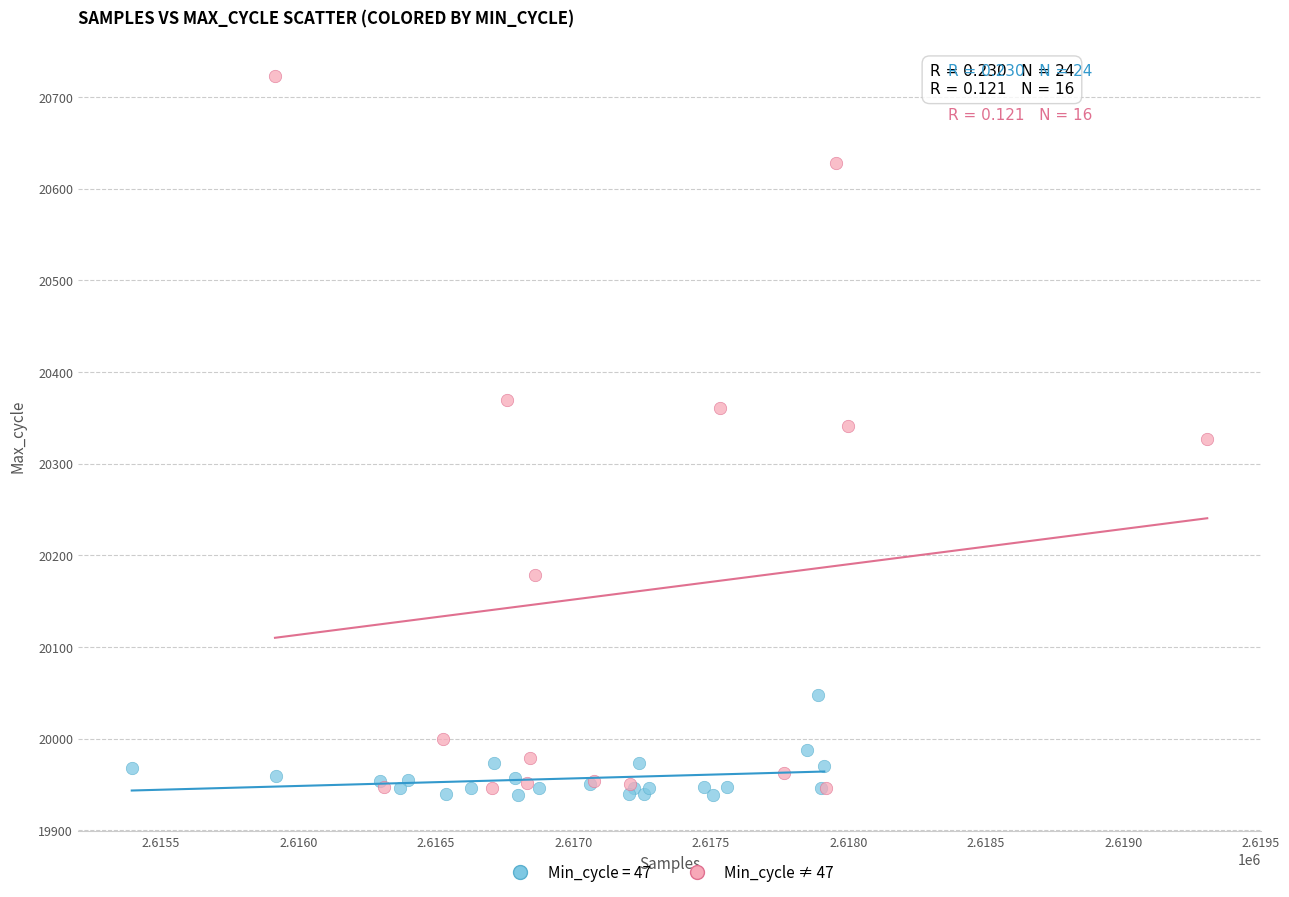

Which series has the widest spread of Y values?

Min_cycle ≠ 47